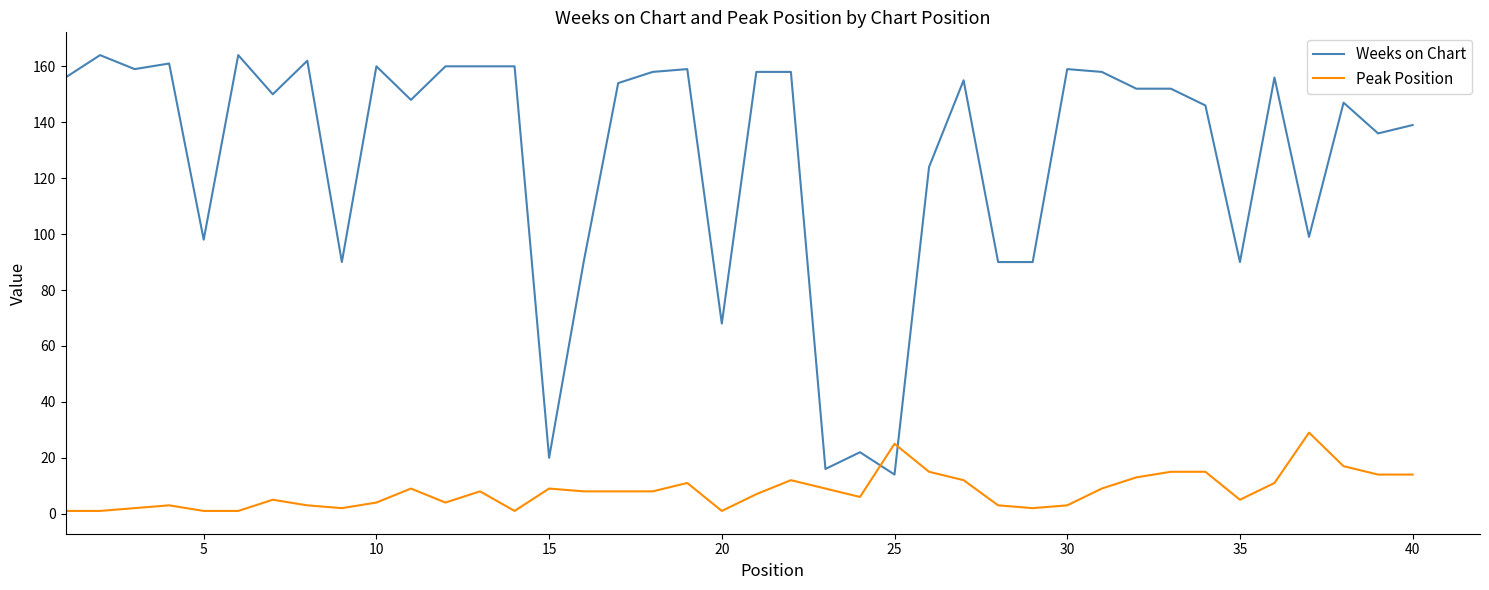

After their last crossing, which series has the higher values: Peak Position or Weeks on Chart?

Weeks on Chart